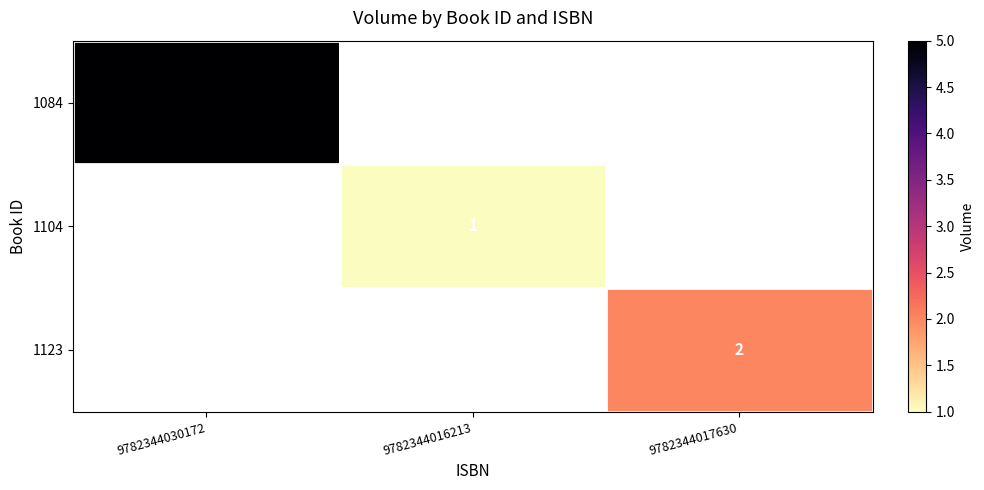

The value of 1084 at 9782344030172 is 5. True or false?

True